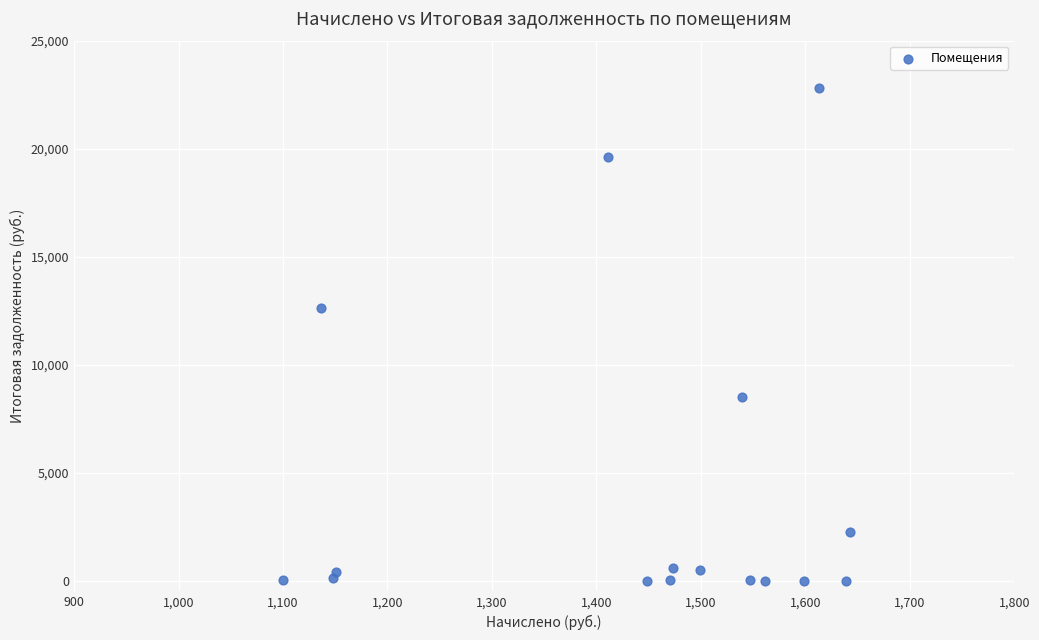

What Y value in the scatter plot is closest to 11415?

12605.8